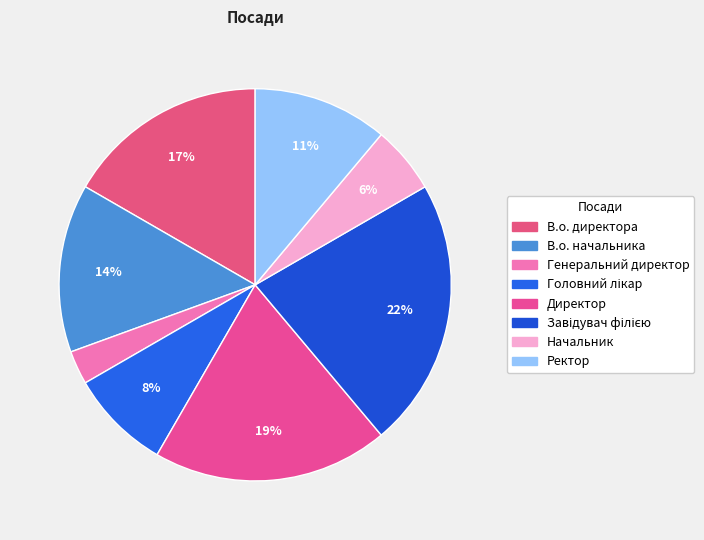

Does any single category account for the majority?

No